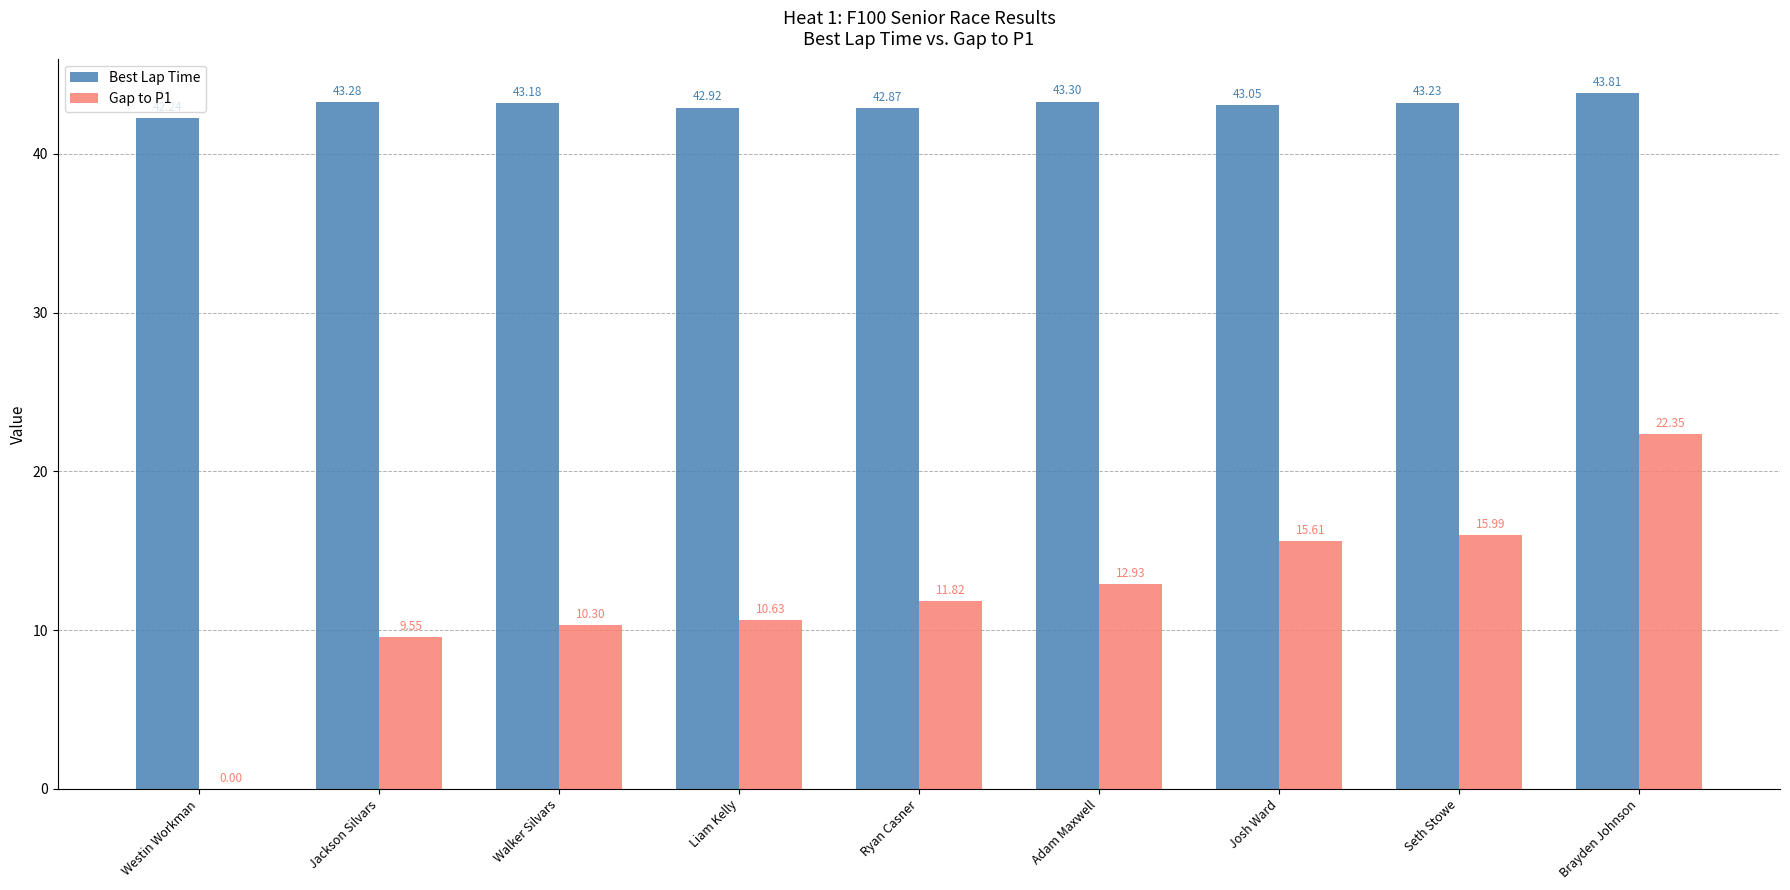

At which label does Best Lap Time reach its peak?

Brayden Johnson